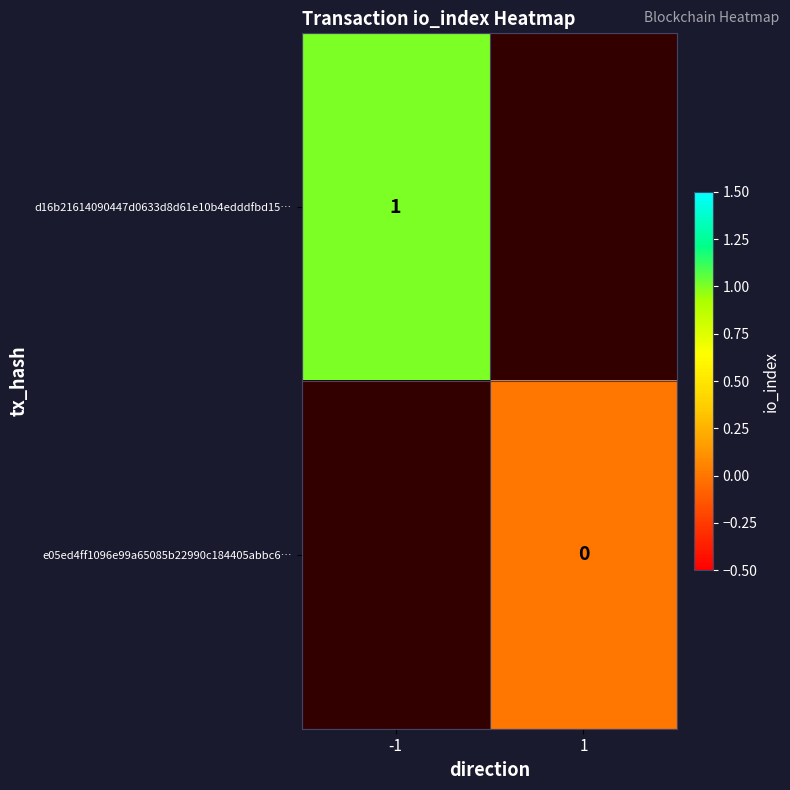

True or false: d16b21614090447d0633d8d61e10b4edddfbd15… has a value of 0 at -1.

False